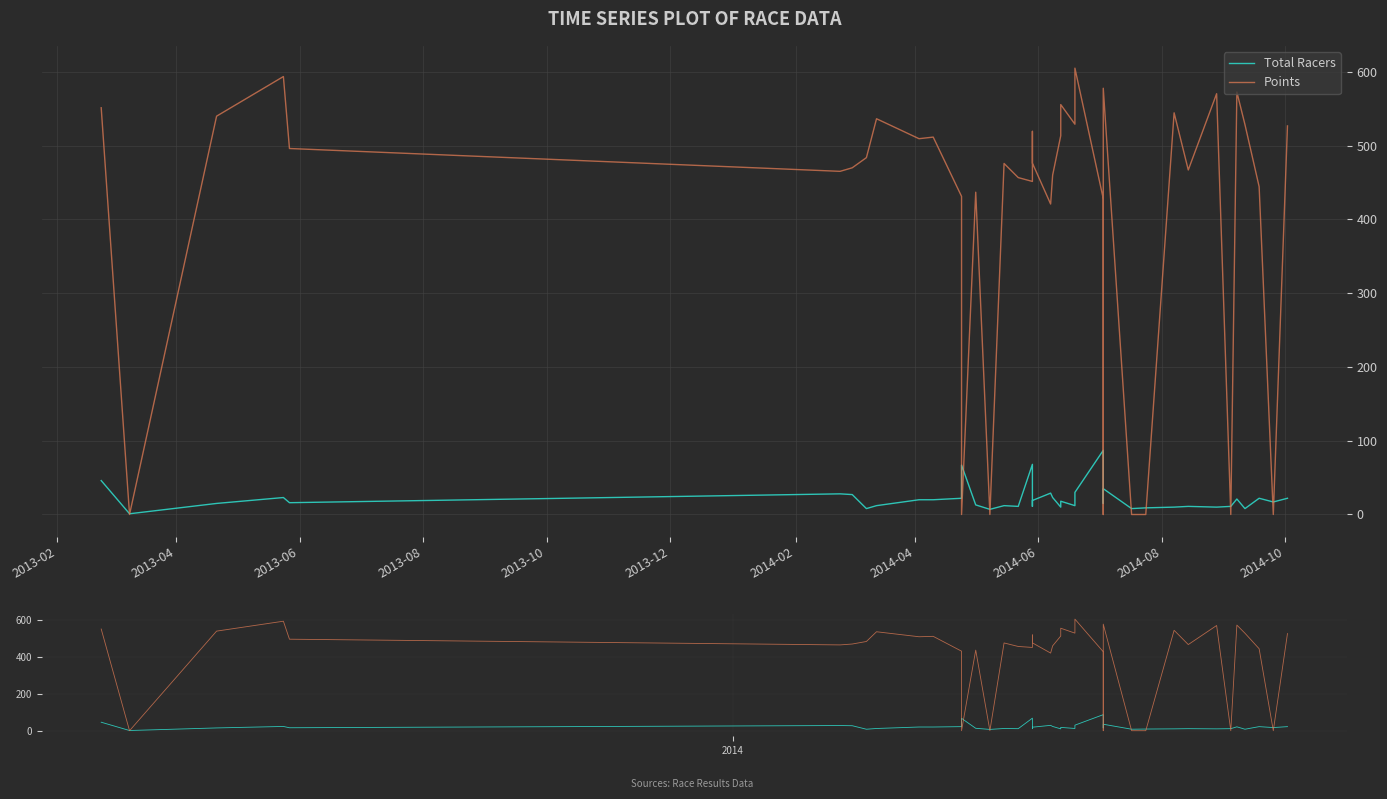

What position from the left is 2014-02?

7